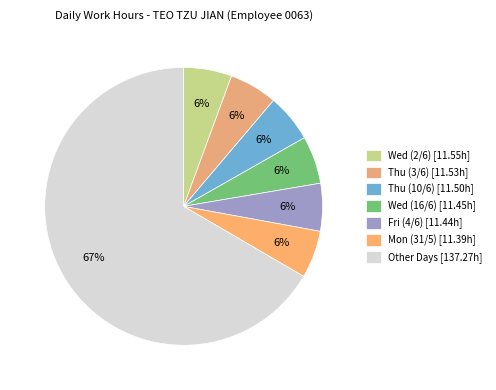

Which slice is the largest?

Other Days [137.27h]